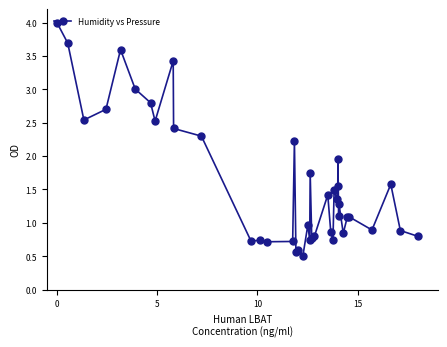

What is the value of the 36th point from the left?

1.1